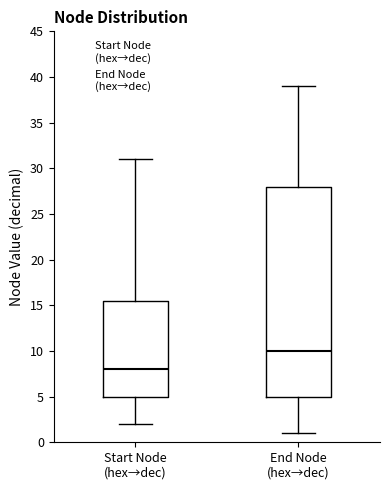

Reading left to right, read every box against the y-axis: the position of its median line, the range the box covers, and the ends of its whiskers. The values are not printed on the chart, so give them approximately, as read against the axis.

Start Node (hex→dec): median 8.0, box 5.0 to 15.5, whiskers 2.0 to 31.0
End Node (hex→dec): median 10.0, box 5.0 to 28.0, whiskers 1.0 to 39.0